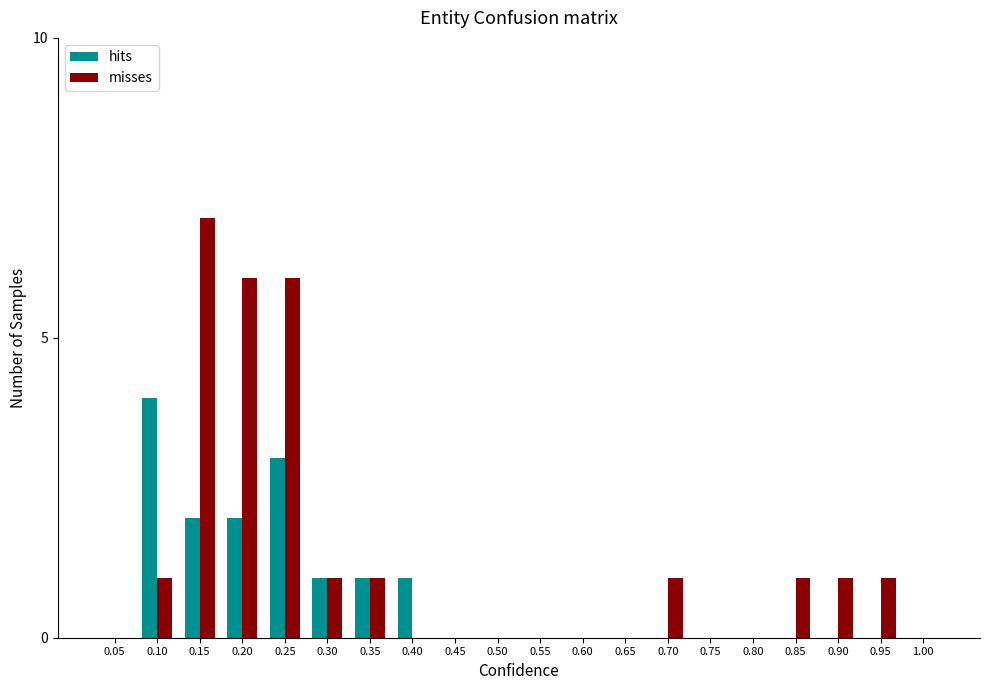

What is the maximum value for hits?

4